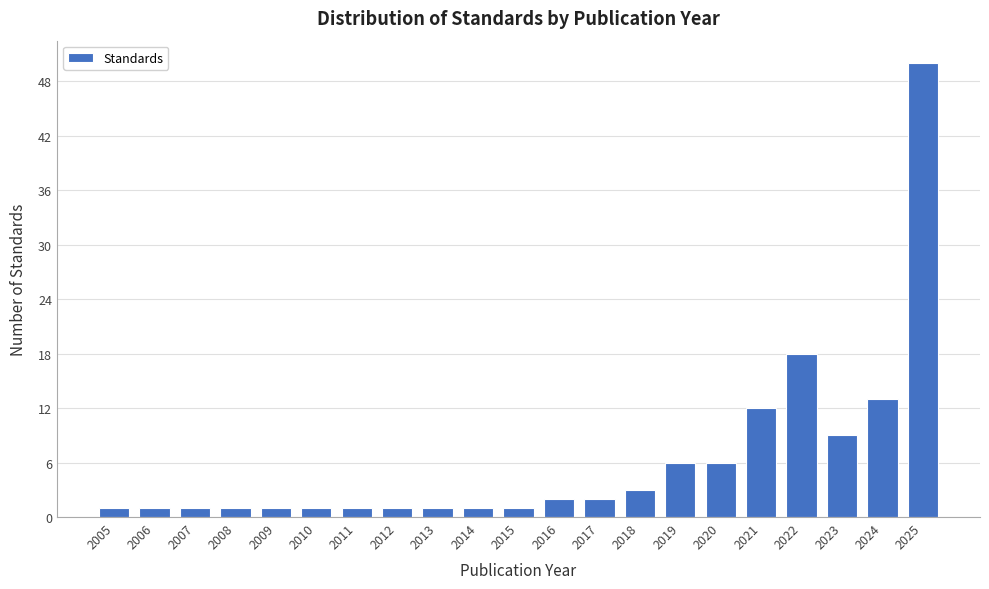

Reading left to right, transcribe all the data shown in this chart.

1	1	1	1	1	1	1	1	1	1	1	2	2	3	6	6	12	18	9	13	50